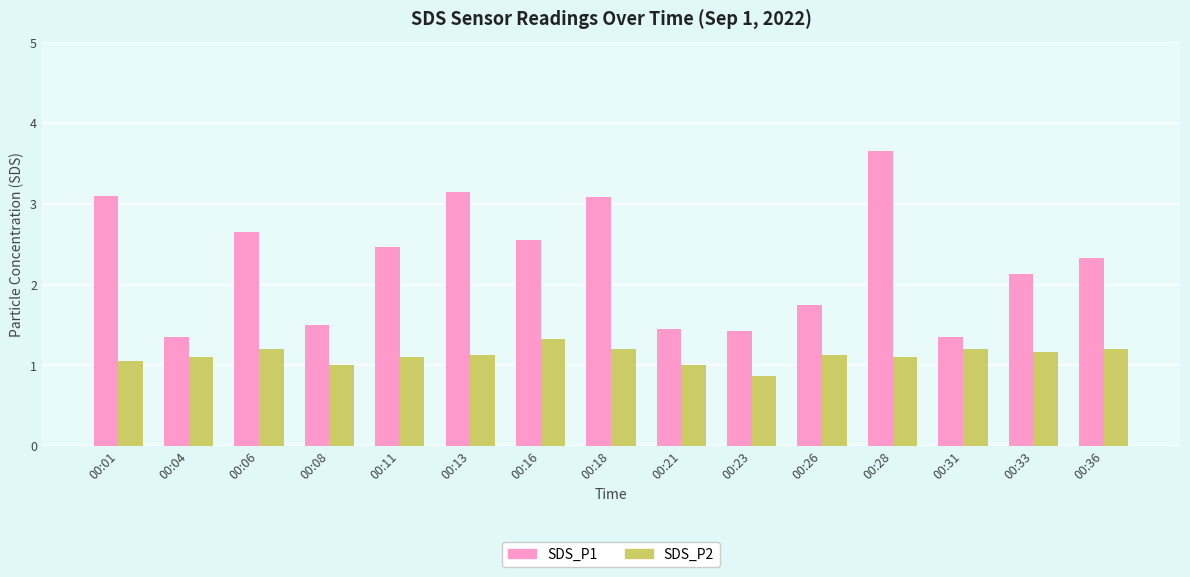

Which series has the largest total across all categories?

SDS_P1